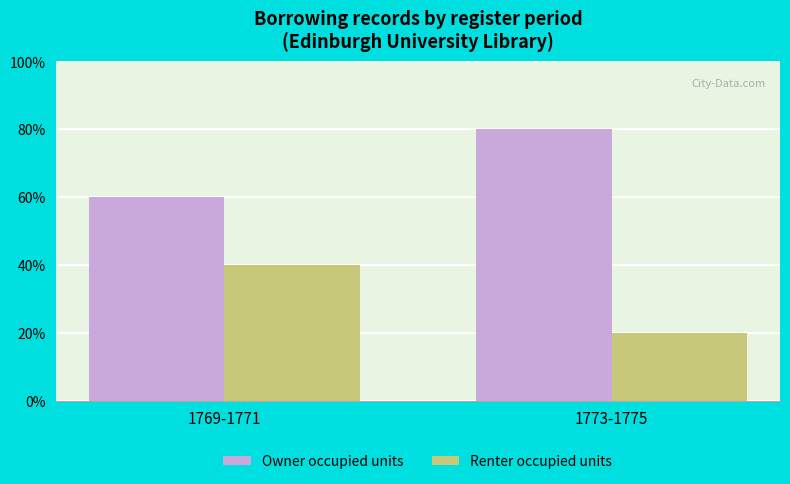

At which category does the chart reach its peak across all series?

1773-1775